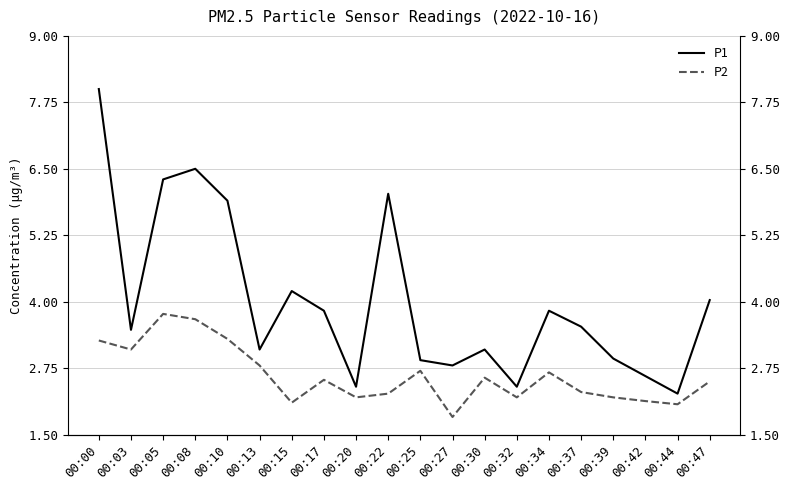

What are all the series names shown in the legend?

P1, P2